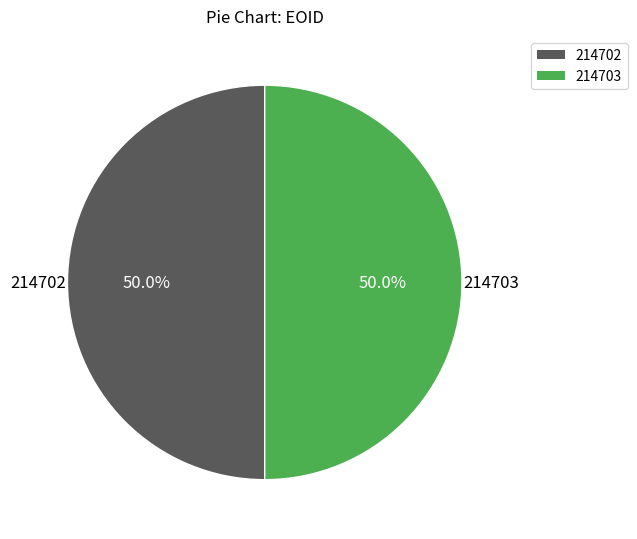

Approximately how many times larger is the value at 214703 compared to 214702?

1.0